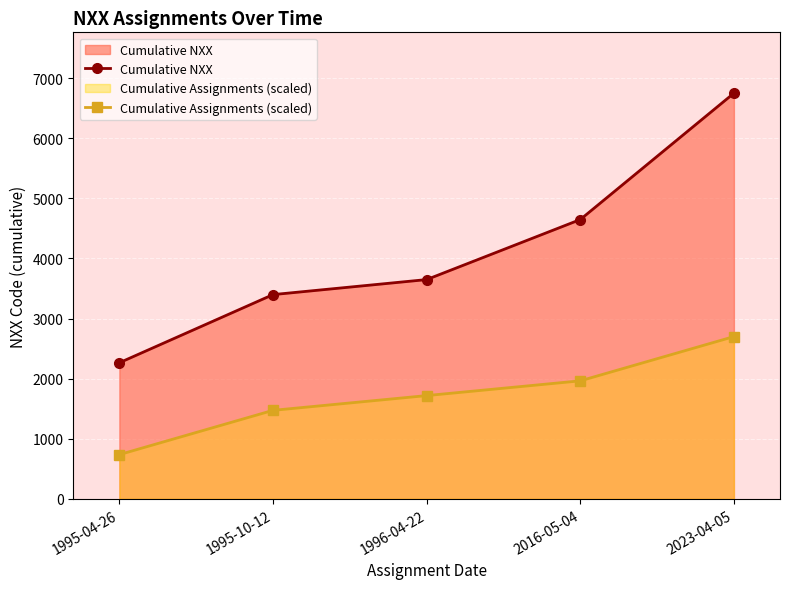

Reading right to left, transcribe all the data shown in this chart.

Cumulative NXX: 2023-04-05=6751.0	2016-05-04=4648.0	1996-04-22=3649.0	1995-10-12=3399.0	1995-04-26=2265.0
Cumulative Assignments (scaled): 2023-04-05=2700.4	2016-05-04=1963.9	1996-04-22=1718.4	1995-10-12=1472.9	1995-04-26=736.5